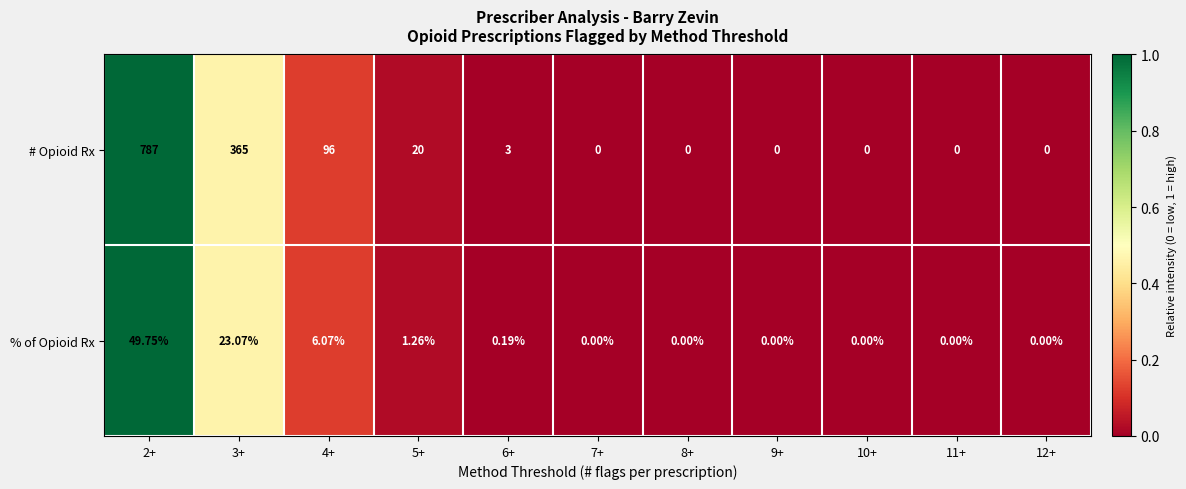

List the series in order of their peak value, highest first.

# Opioid Rx, % of Opioid Rx